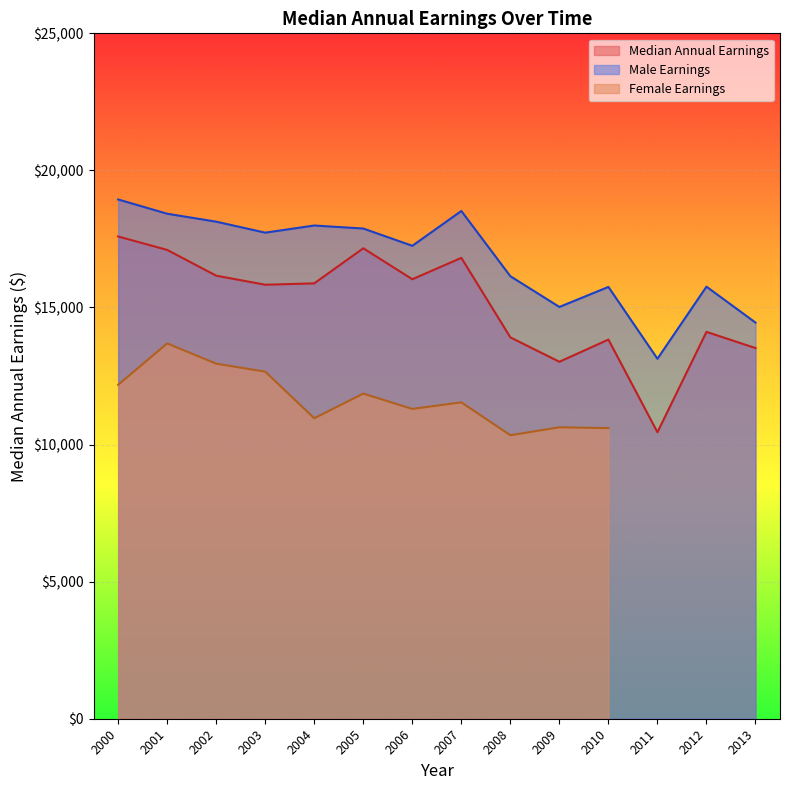

In Male Earnings, how many points are higher than both neighbors (excluding endpoints)?

4